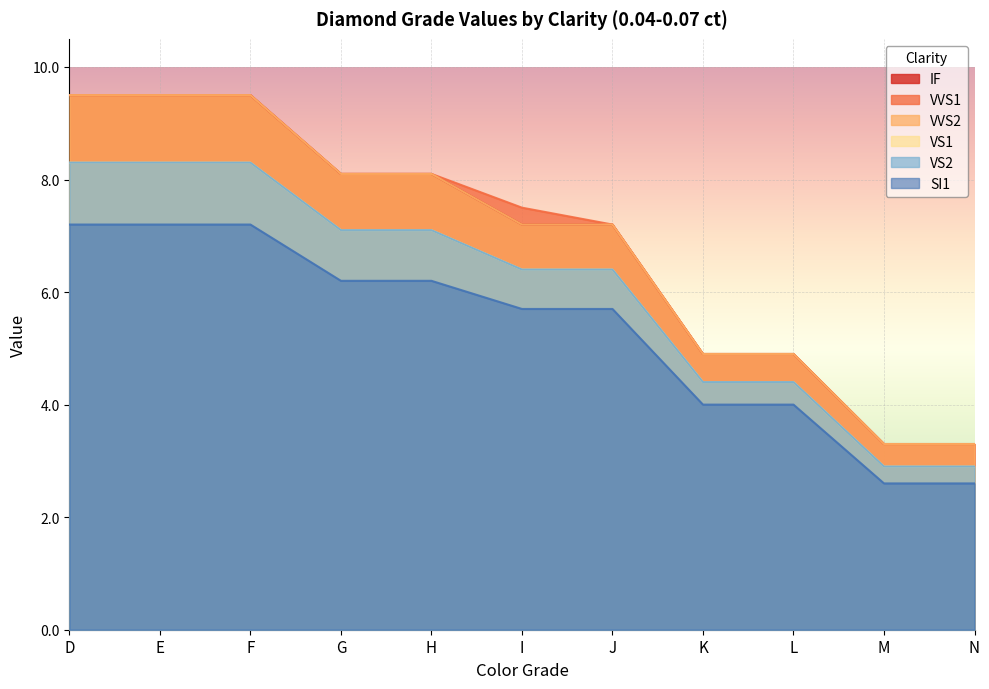

How many distinct data groups are displayed?

6